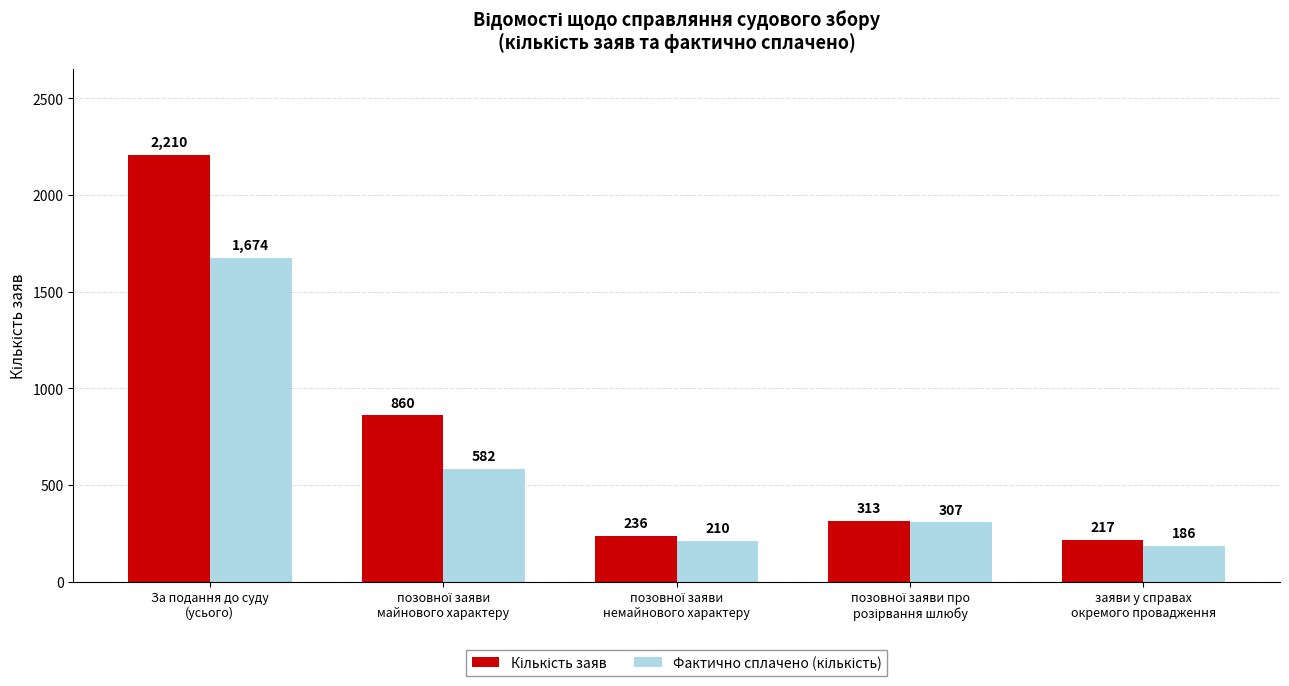

What is the minimum value shown in the chart?

186